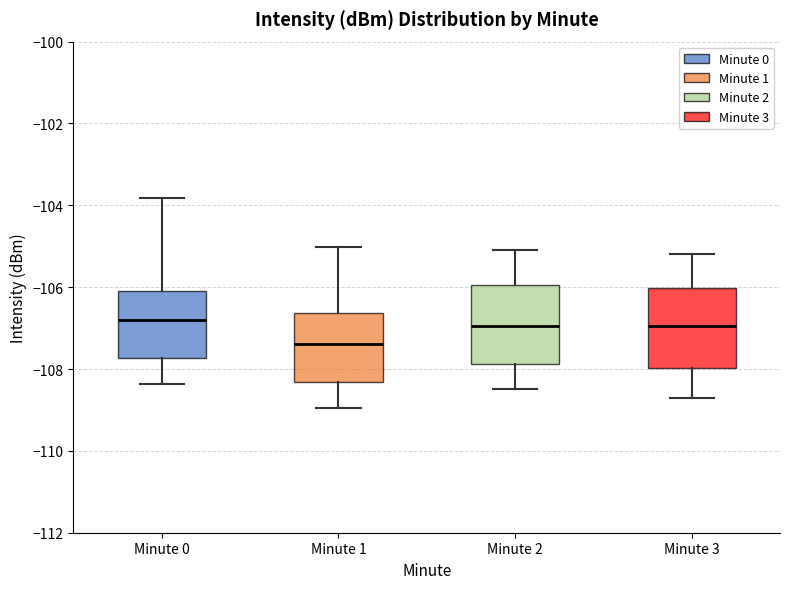

Reading left to right, transcribe this box plot: for each box, give where its median line is, the range the box spans, and where its two whiskers end, as read against the y-axis. The values are not printed on the chart, so give them approximately, as read against the axis.

Minute 0: median -106.8, box -107.8 to -106.0, whiskers -108.4 to -103.8
Minute 1: median -107.4, box -108.4 to -106.6, whiskers -109.0 to -105.0
Minute 2: median -107.0, box -107.8 to -106.0, whiskers -108.4 to -105.0
Minute 3: median -107.0, box -108.0 to -106.0, whiskers -108.6 to -105.2